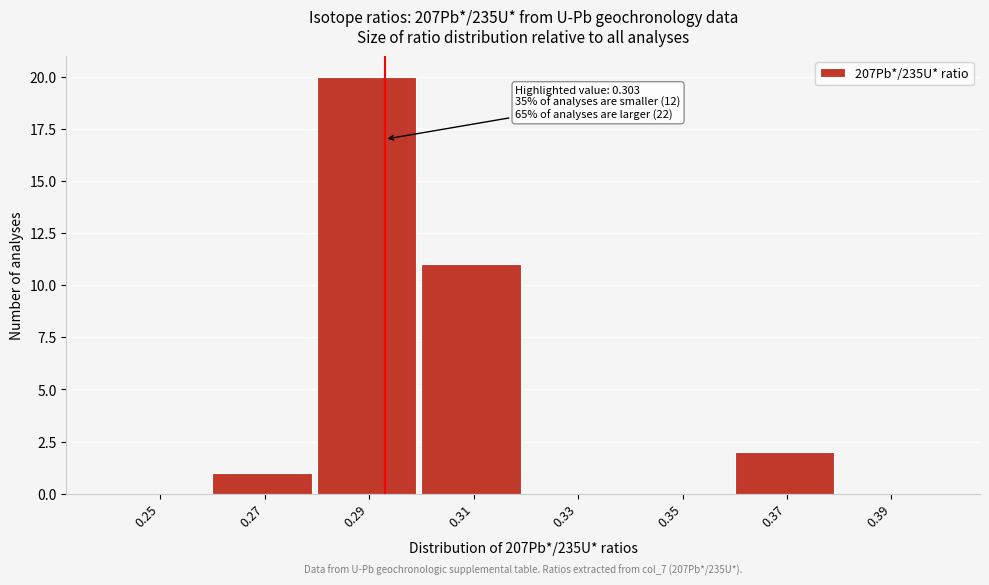

Reading left to right, extract all data points from this chart.

0.25=0	0.27=1	0.29=20	0.31=11	0.33=0	0.35=0	0.37=2	0.39=0